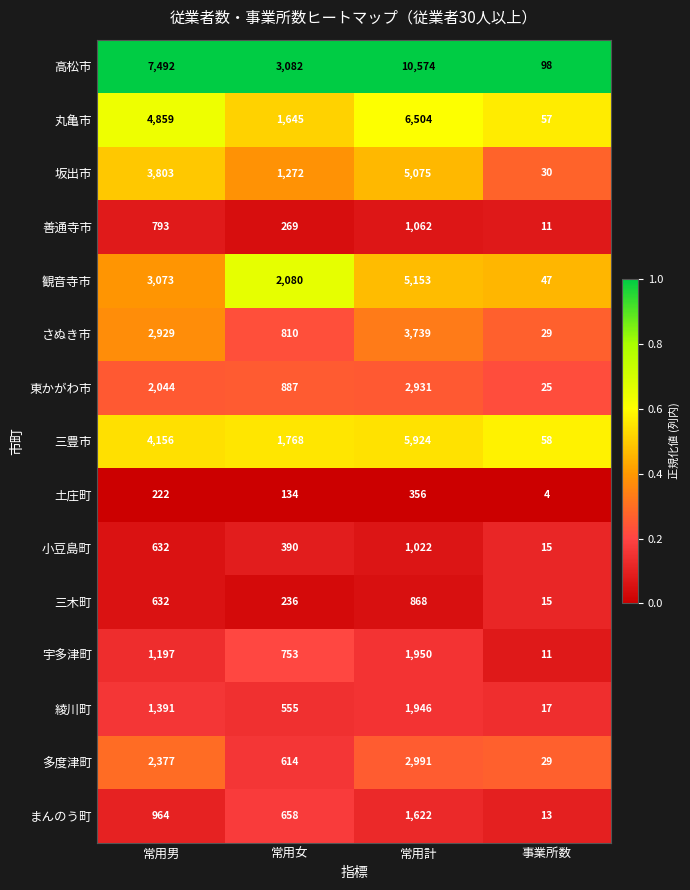

What is the sum of all 多度津町 values?

6011